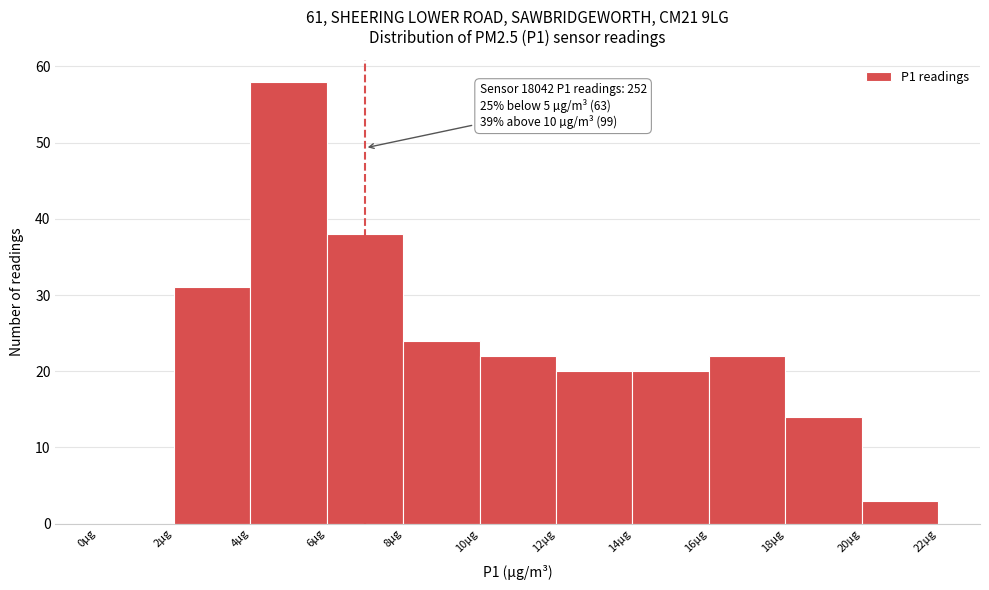

Which range on the x-axis has the tallest bar?

4 to 6